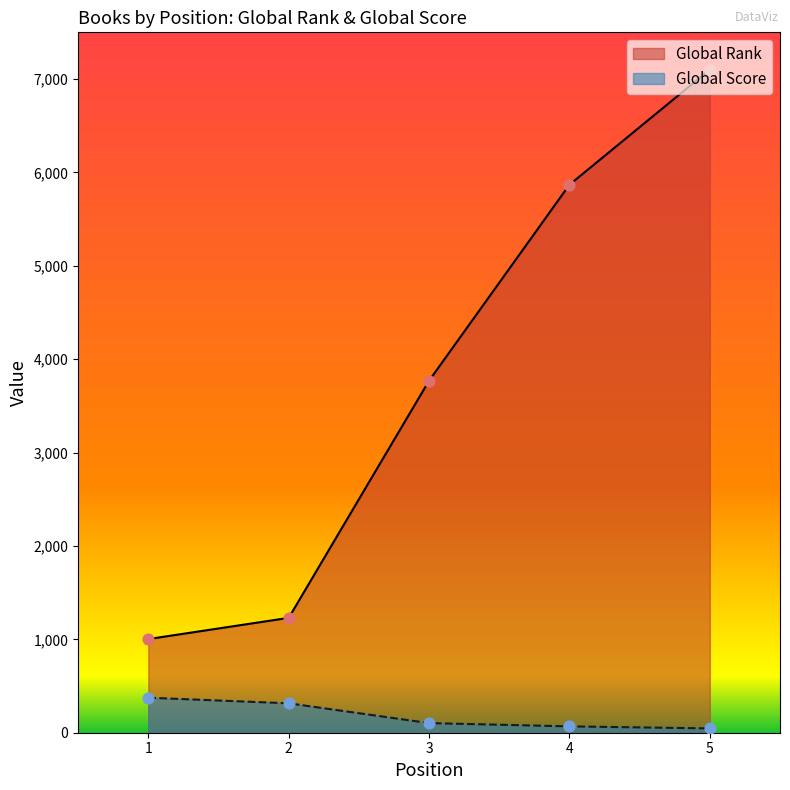

Which series contains the lowest Y value?

Global Score